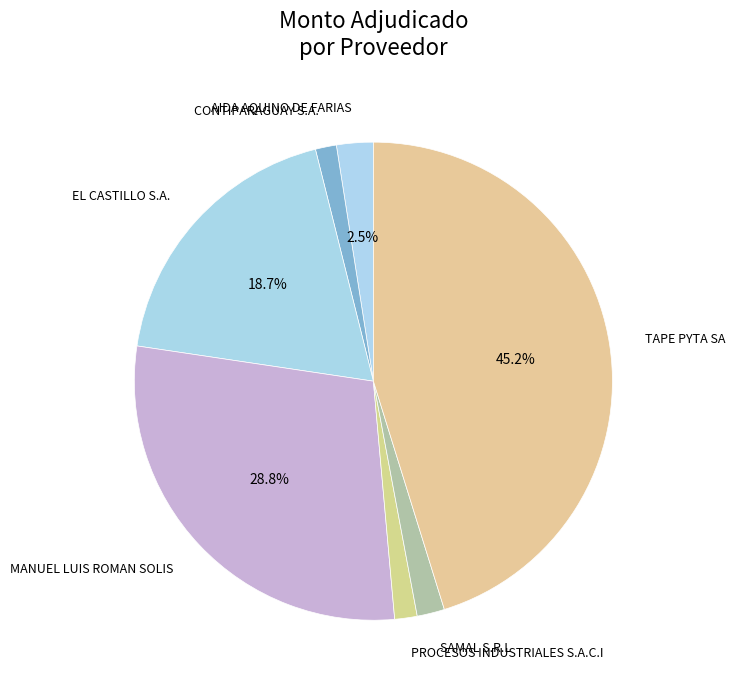

Between AIDA AQUINO DE FARIAS and SAMAL S.R.L, which is larger?

AIDA AQUINO DE FARIAS